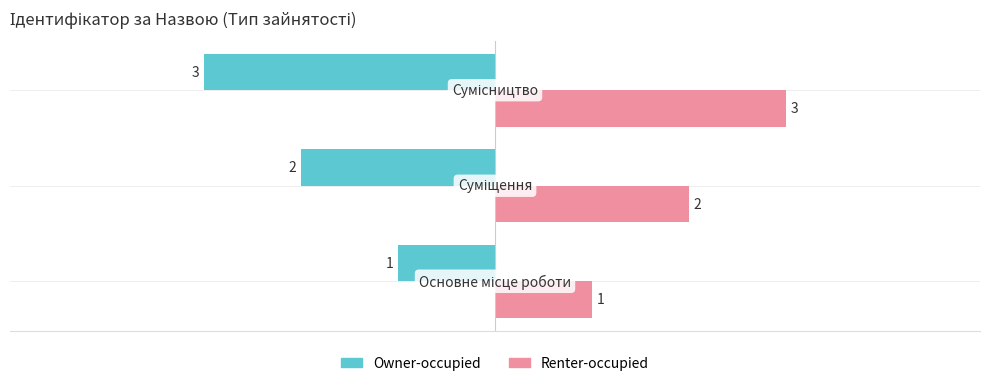

Count the Owner-occupied values in the range -3 to -1.

3